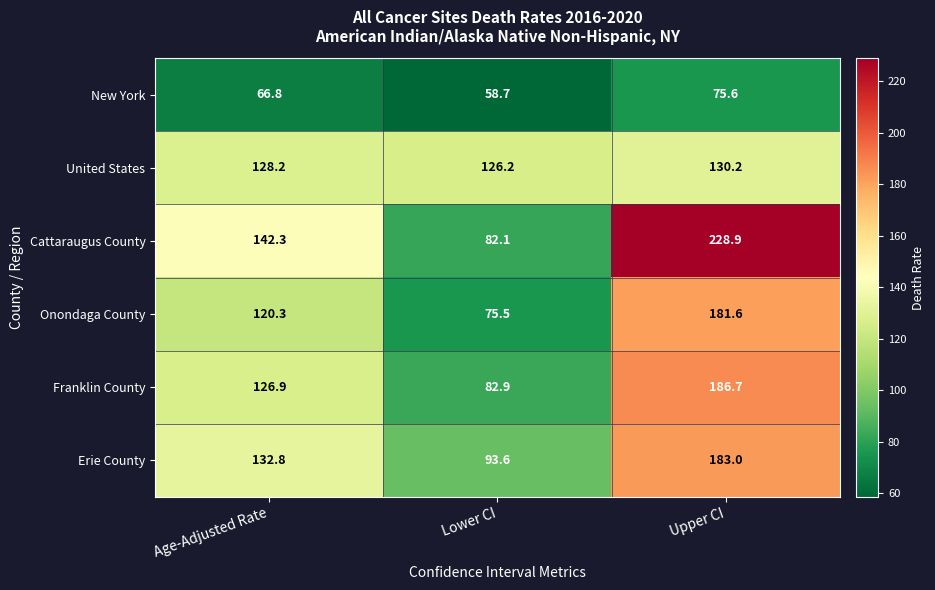

Which series has the largest total across all categories?

Cattaraugus County